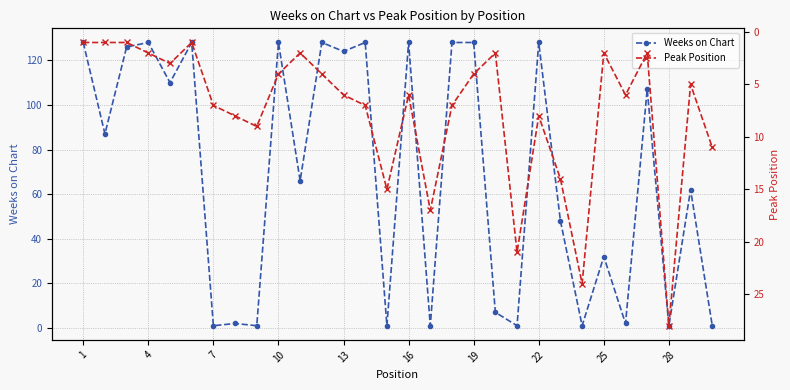

How many values in the Weeks on Chart series exceed 87?

14